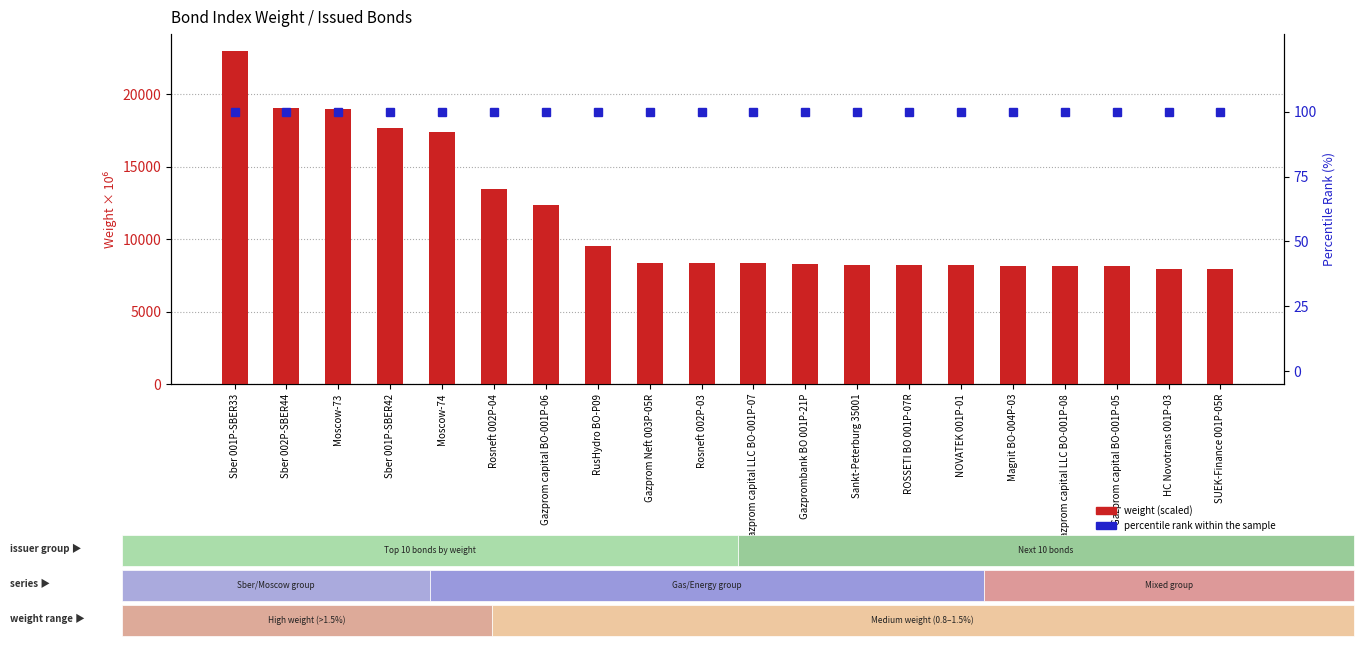

What is the label of the 9th bar from the right?

Gazprombank BO 001P-21P